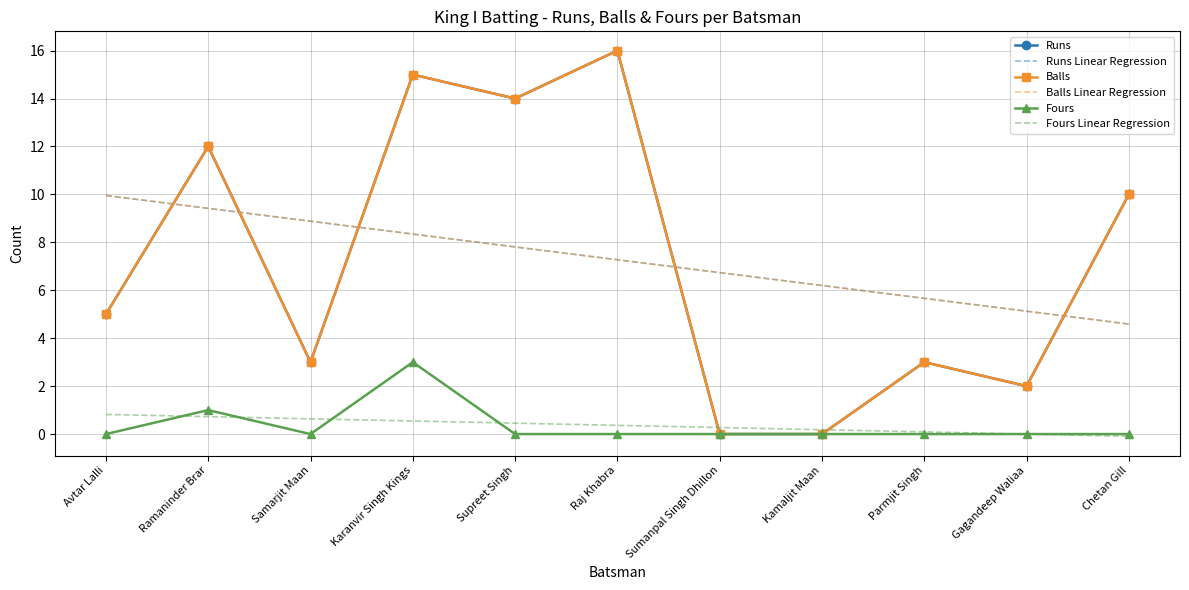

Which category has the lowest value across all series?

Chetan Gill